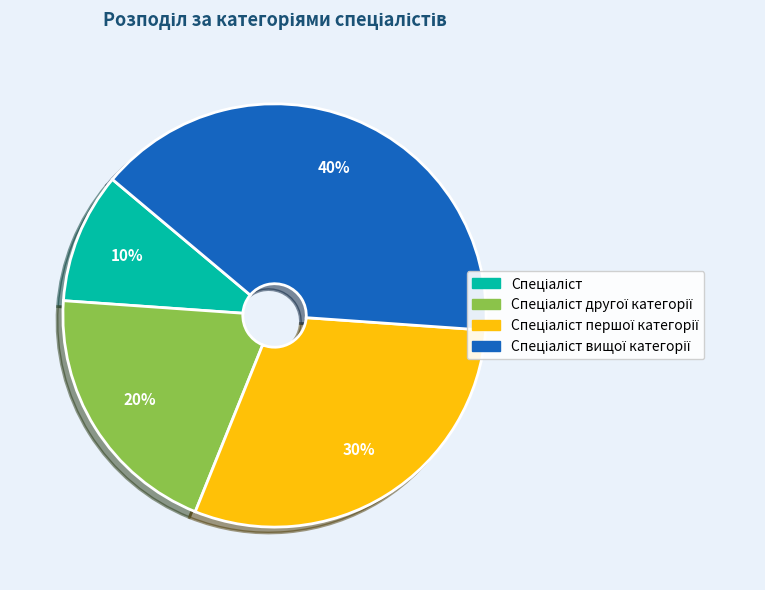

To the nearest percent, what is the difference between the largest and smallest slice percentages?

30%